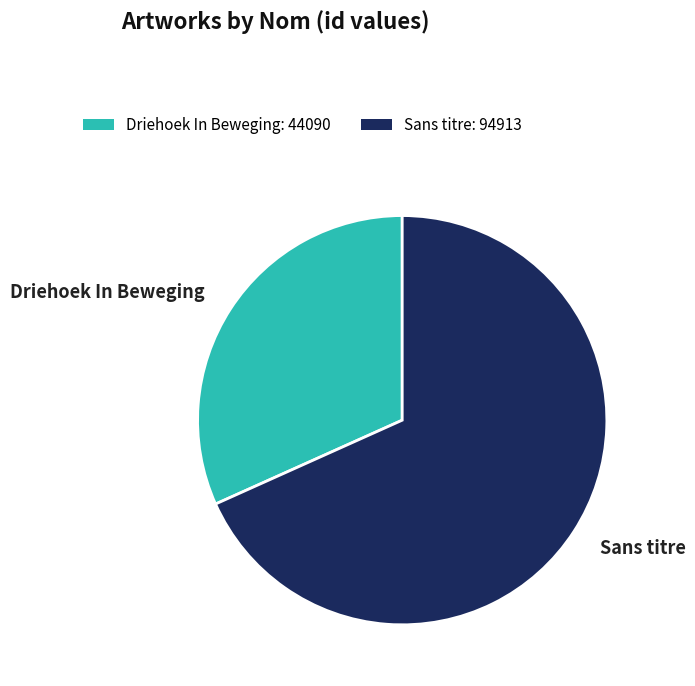

Is it true that Driehoek In Beweging is 45% of the pie?

False